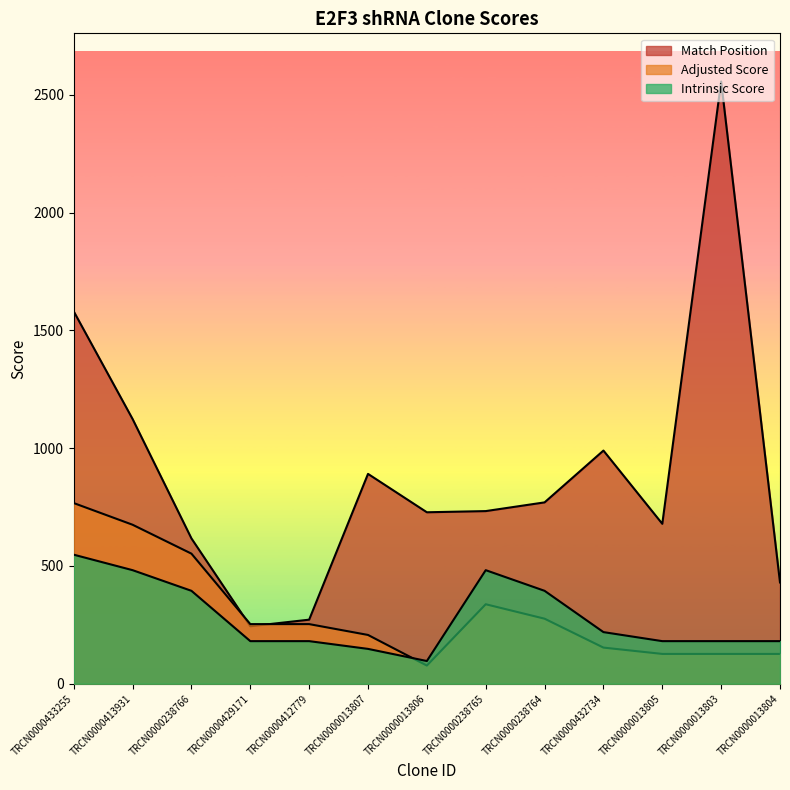

What are all the series names shown in the legend?

Match Position, Adjusted Score, Intrinsic Score